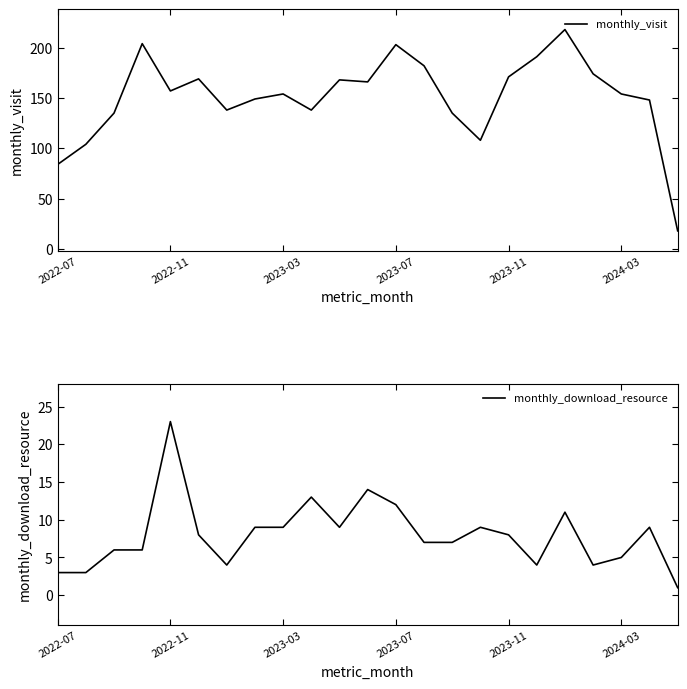

What is the lowest value of the monthly_visit series?

18